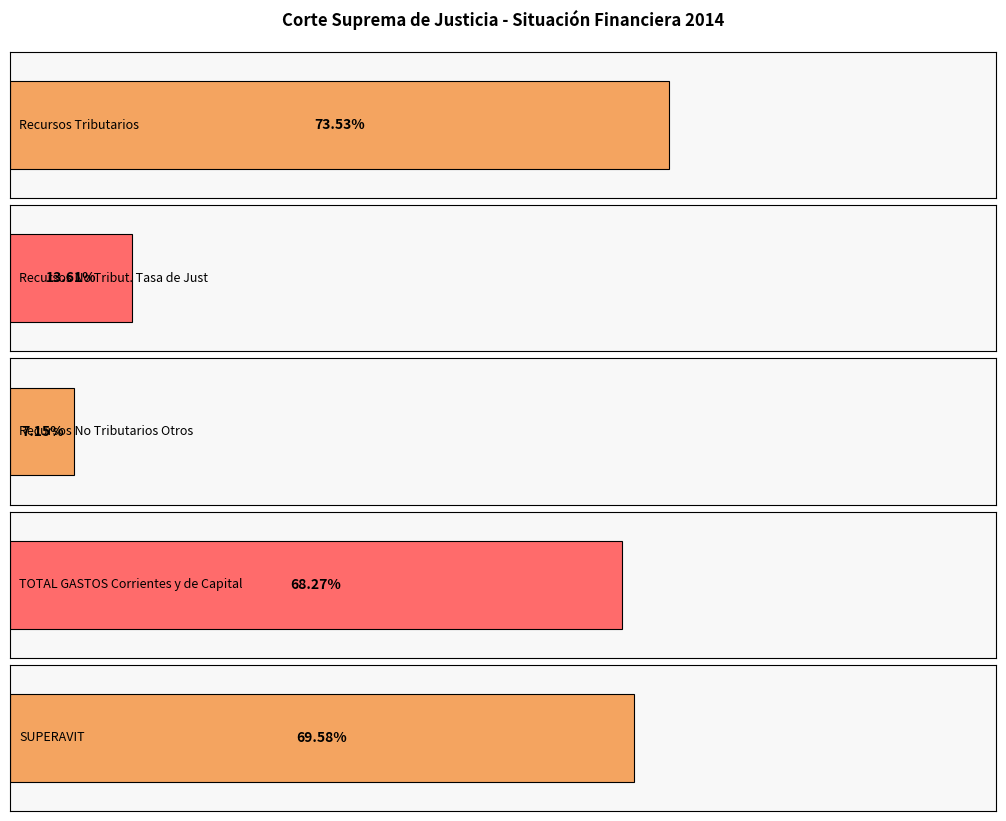

True or false: SUPERAVIT has a value of 154523208.4 at Junio-2014.

False